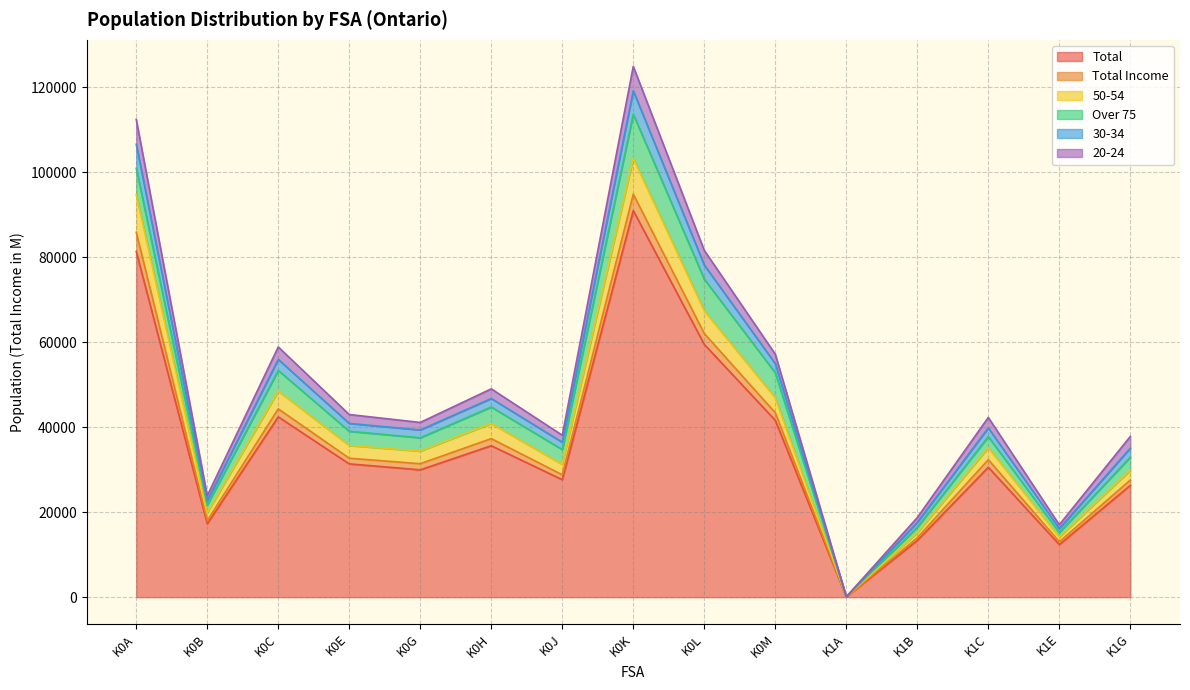

How many lines are shown in the chart?

6